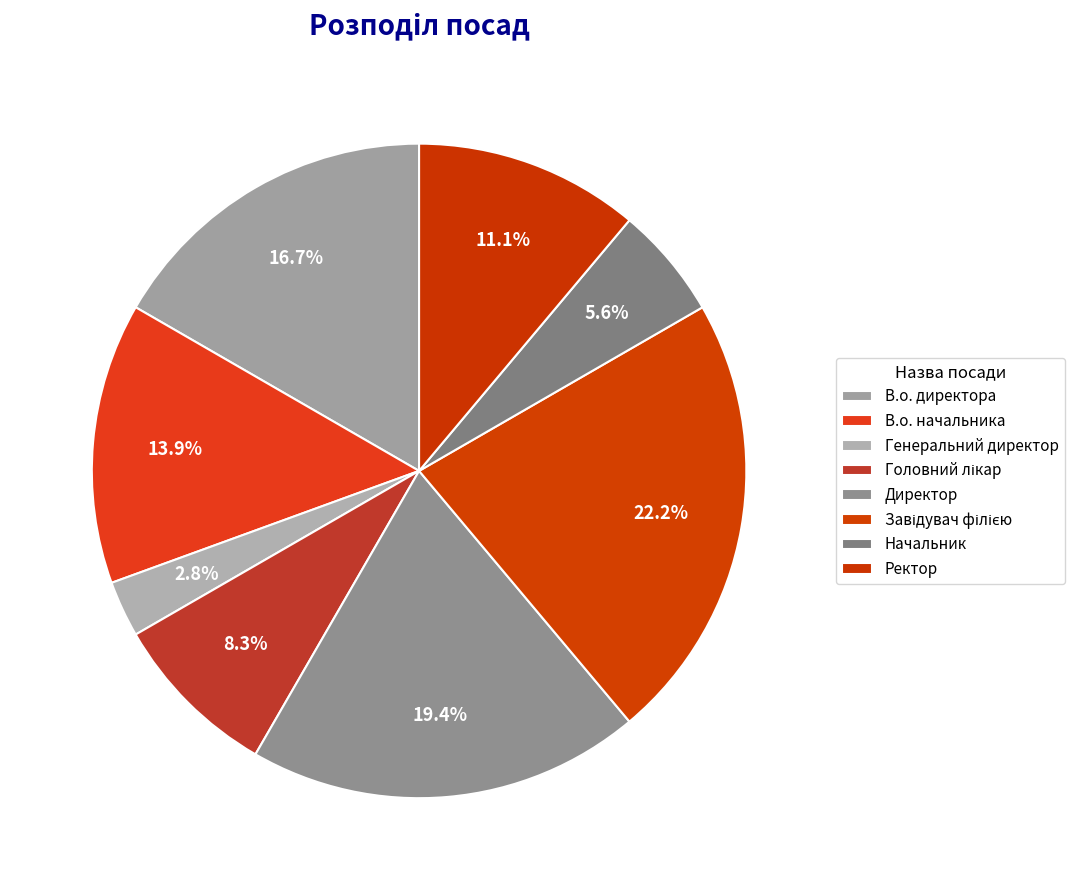

Between В.о. директора and Начальник, which is larger?

В.о. директора